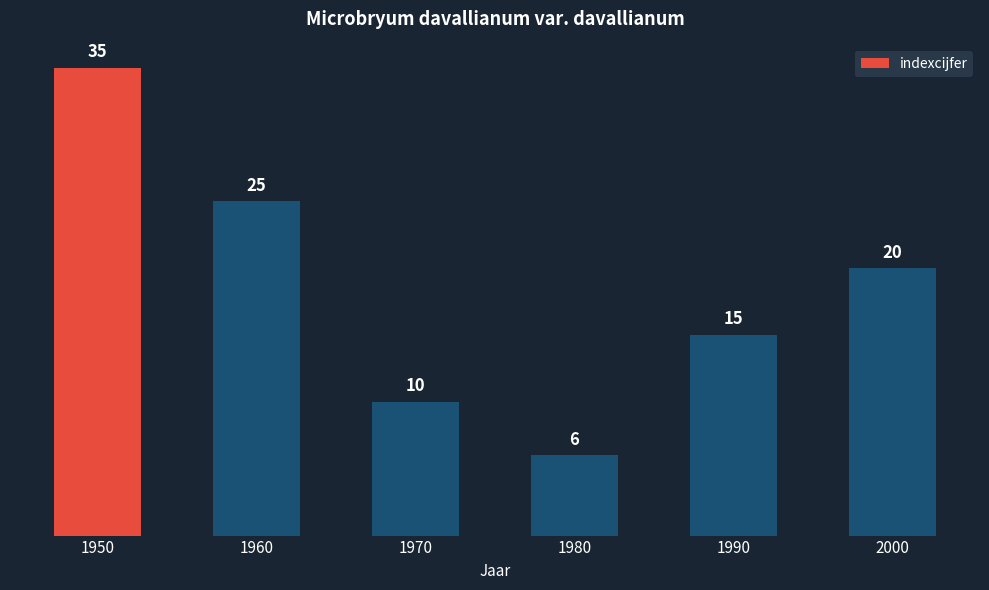

What is the sum of all values?

111